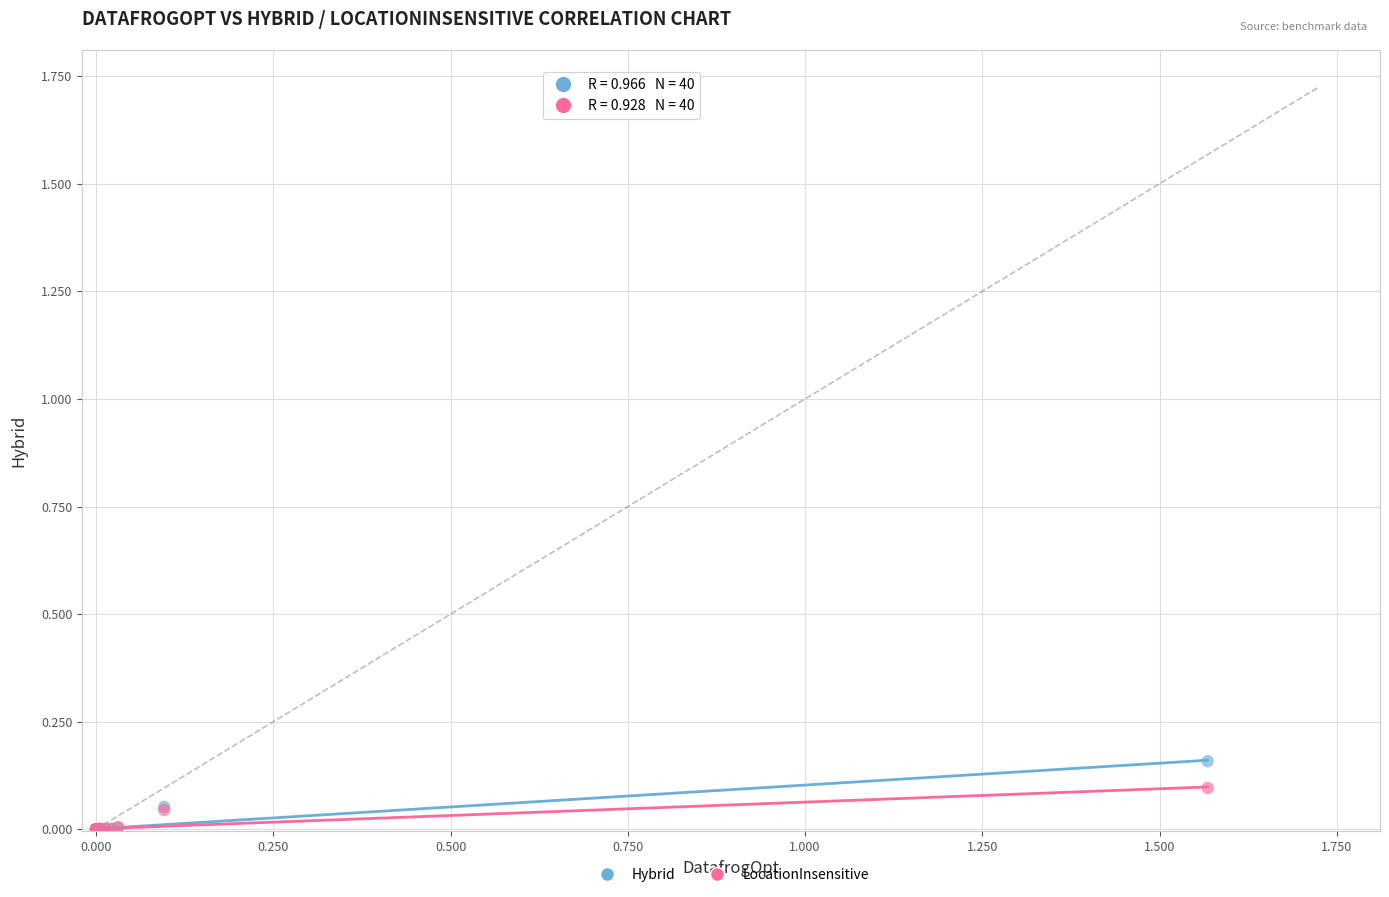

Which series reaches the maximum Y coordinate?

Hybrid